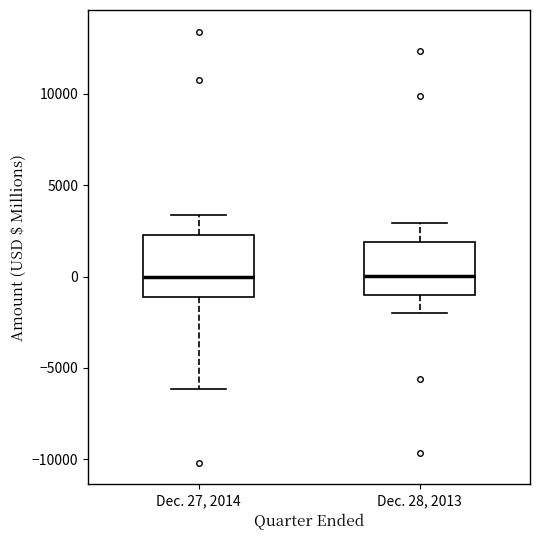

Reading left to right, read every box against the y-axis: the position of its median line, the range the box covers, and the ends of its whiskers. The values are not printed on the chart, so give them approximately, as read against the axis.

Dec. 27, 2014: median 0, box -1000 to 2000, whiskers -6000 to 3500
Dec. 28, 2013: median 0, box -1000 to 2000, whiskers -2000 to 3000